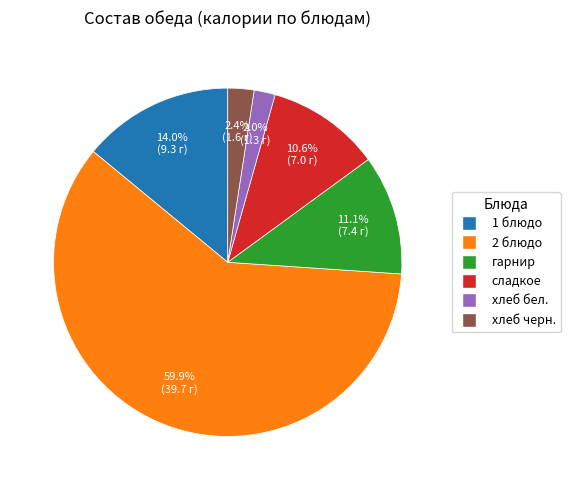

Is it true that хлеб черн. is 2% of the pie?

True